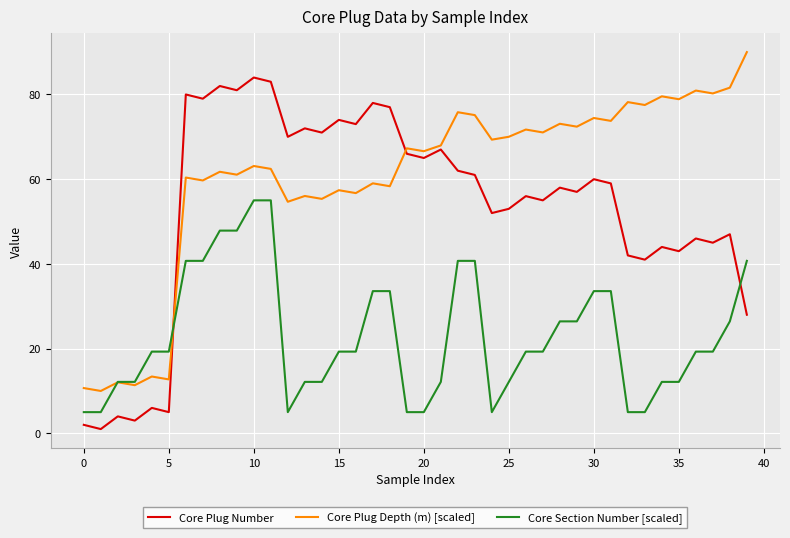

What is the greatest value displayed?

90.0